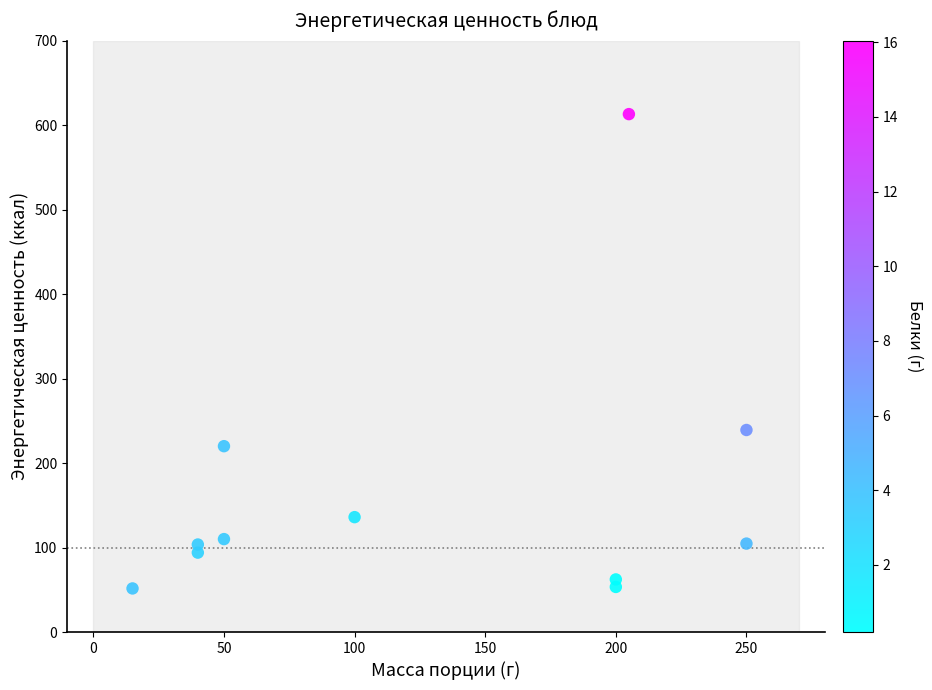

What Y value in the scatter plot is closest to 332?

239.2